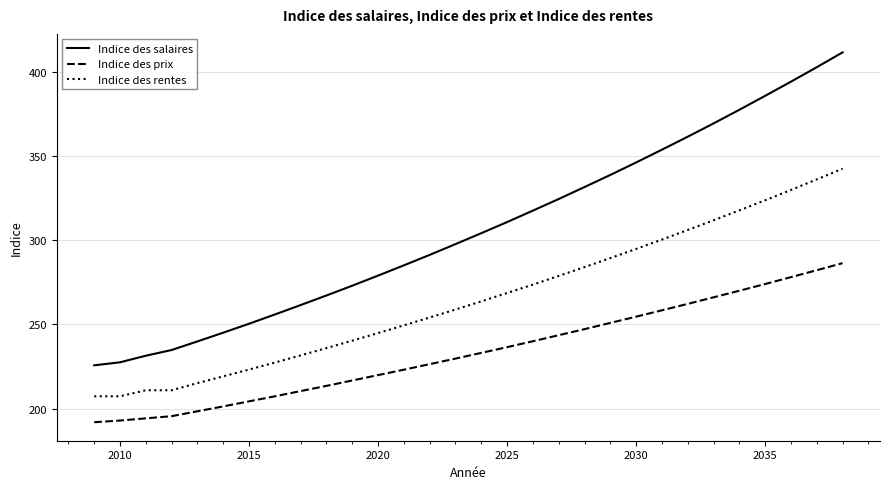

What is the highest value of the Indice des prix series?

286.4